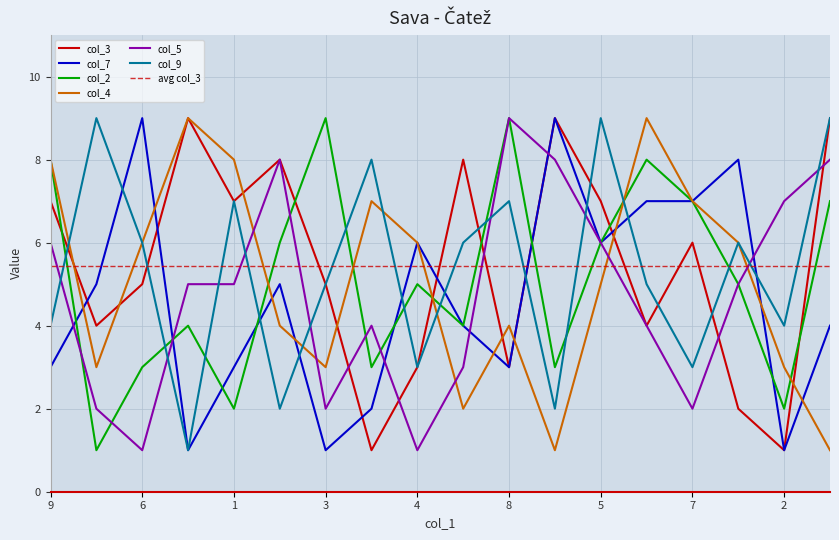

True or false: col_4 has more than 2 interior local peaks.

True